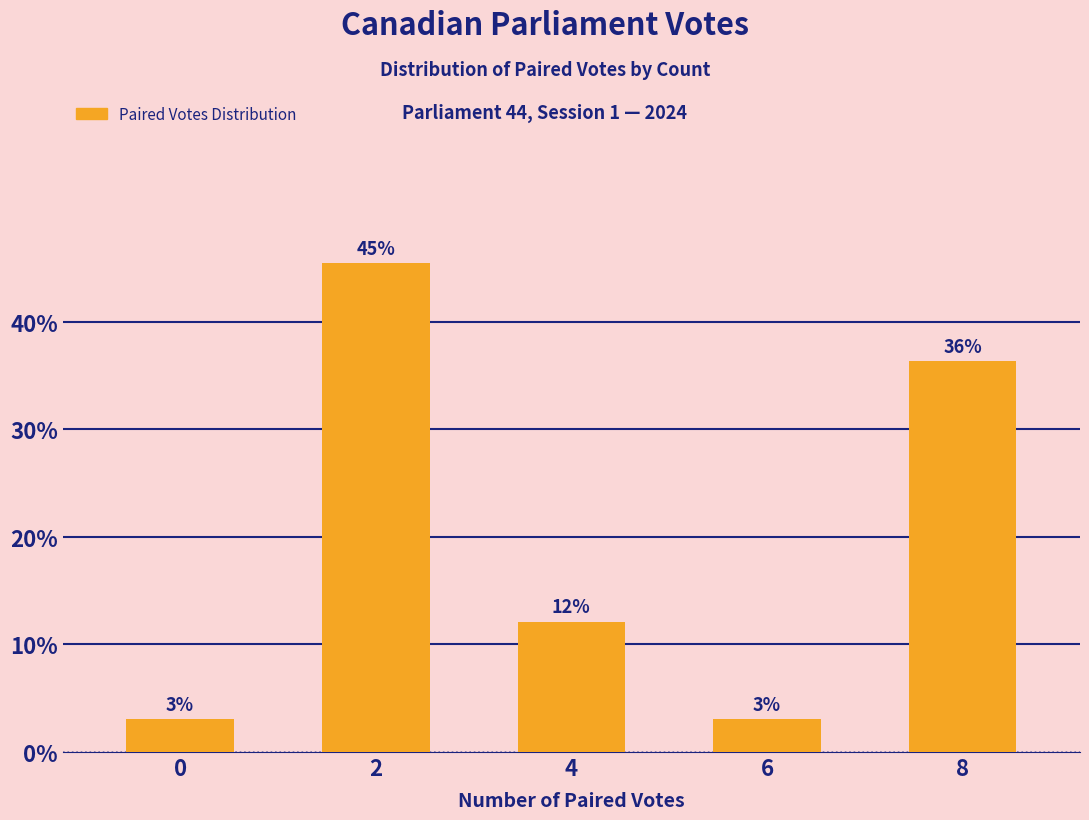

True or false: the data shows 11.5 at 2.

False